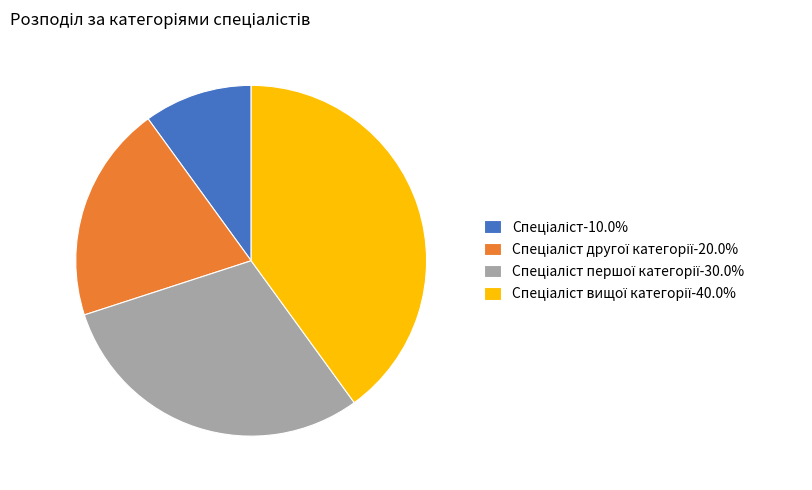

Does any single category account for the majority?

No